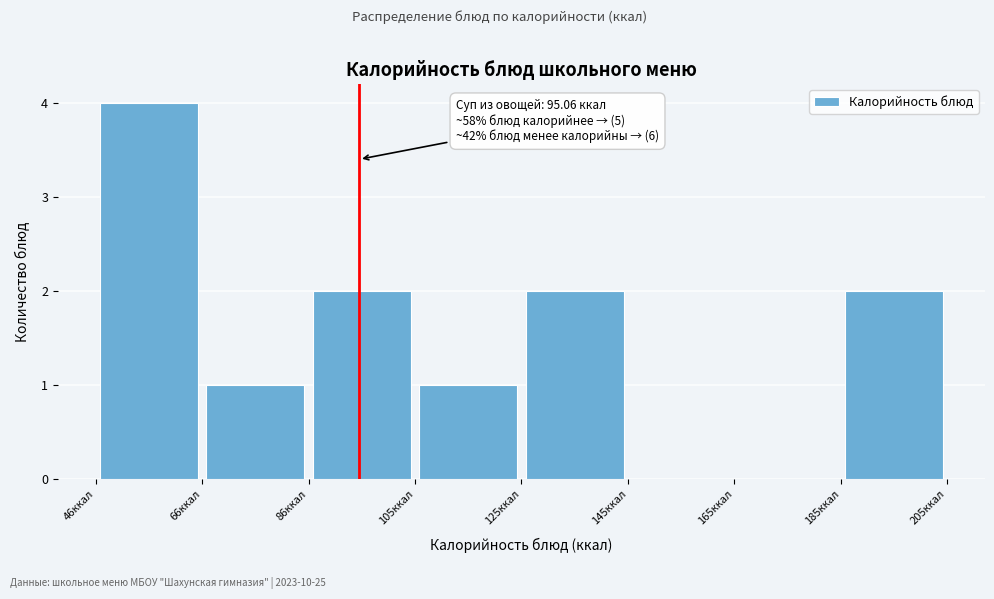

Over which range of the x-axis is the bar tallest?

46 to 66